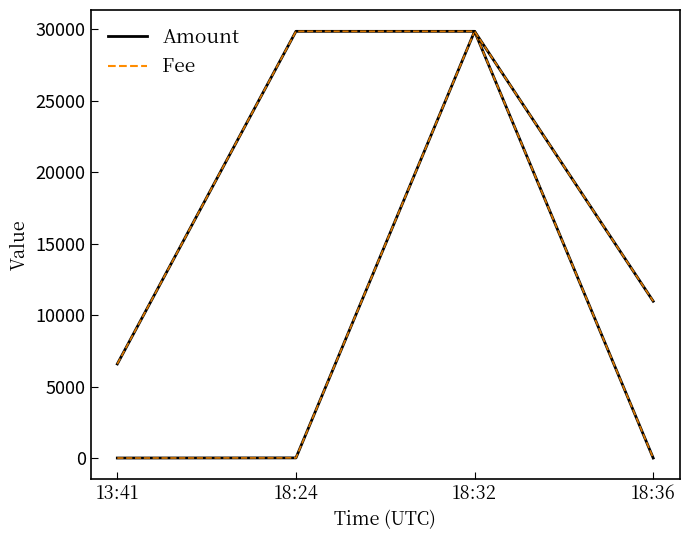

True or false: Fee (scaled) has more than 2 points higher than both neighbors.

False